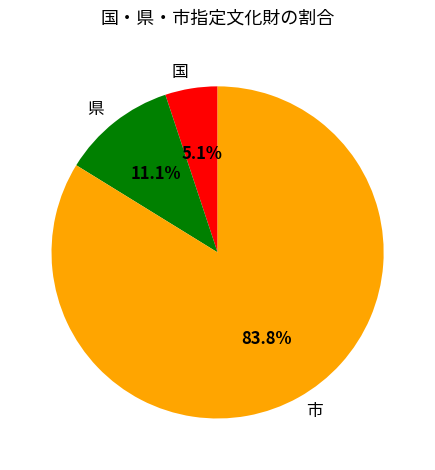

To the nearest percent, what portion does 市 represent?

84%